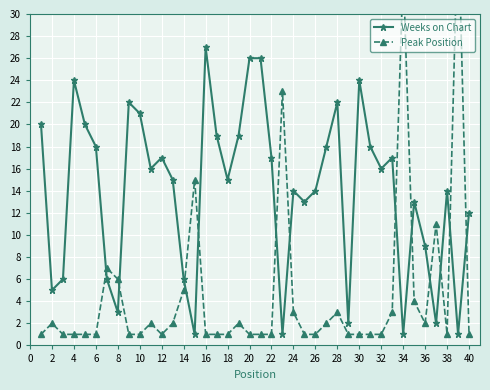

At which label does Weeks on Chart reach its peak?

16